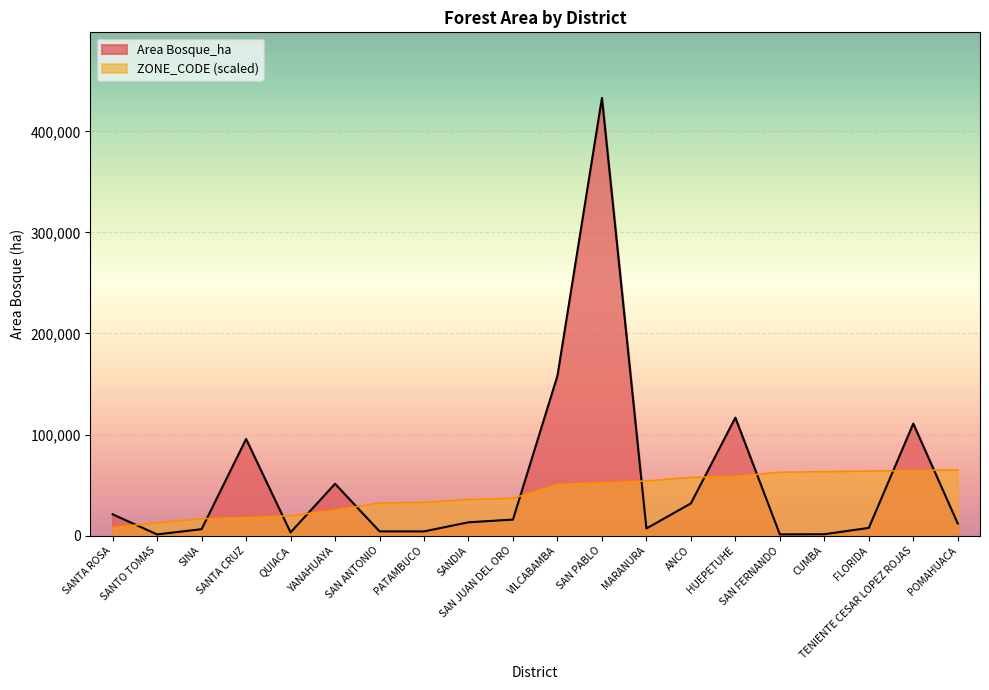

At how many categories does at least one series exceed 197383?

1